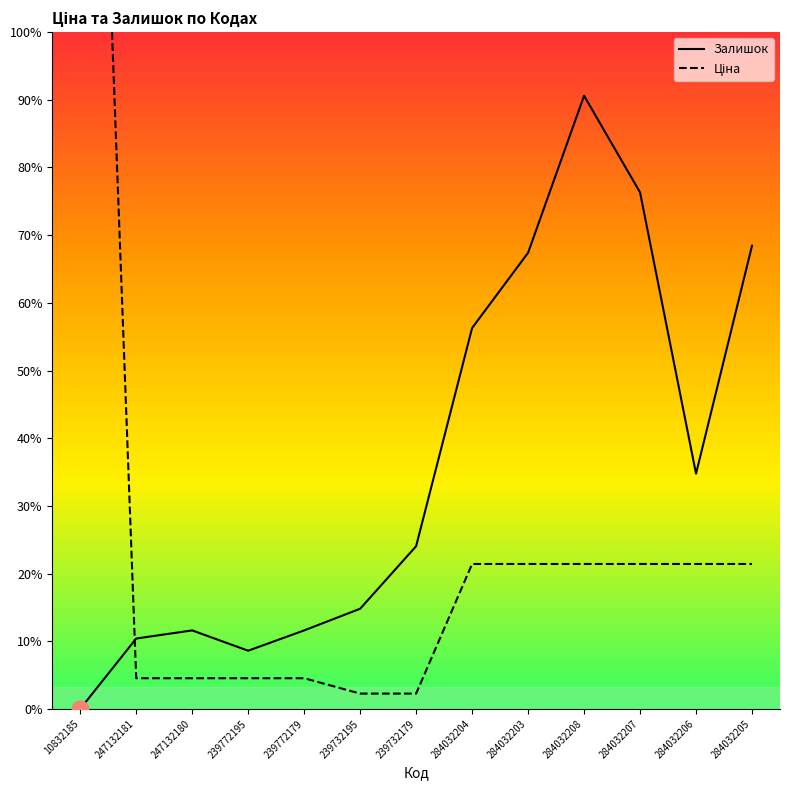

How many values in the Залишок series are below 601?

6